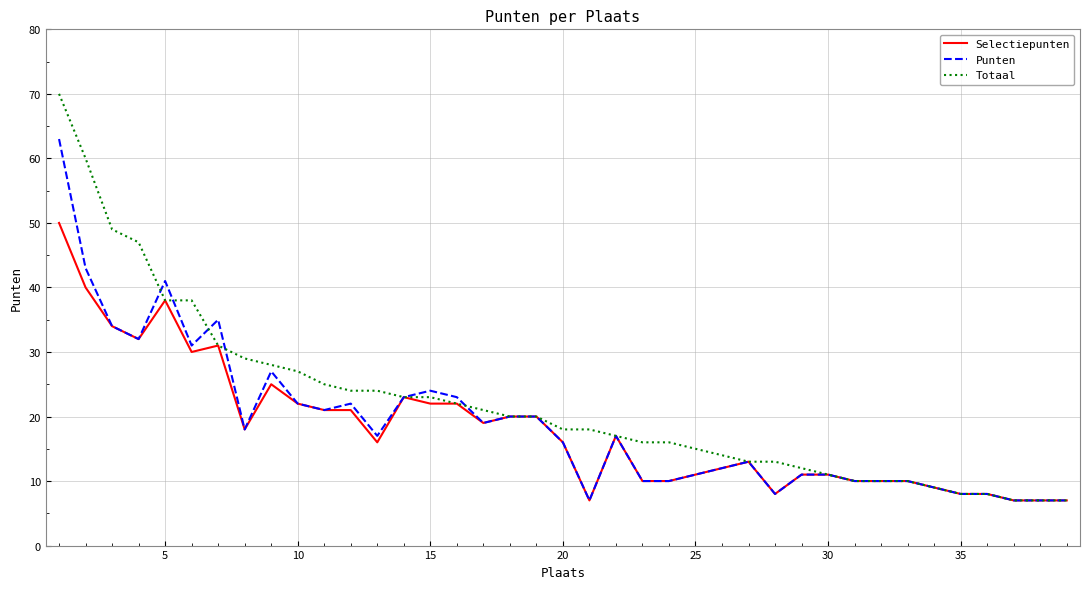

What is the maximum value shown in the chart?

70